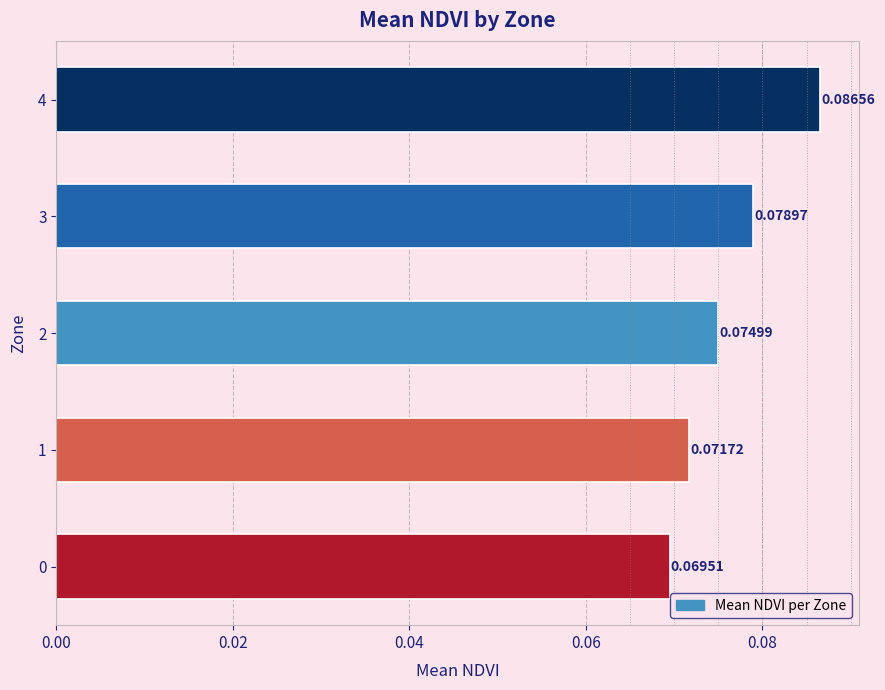

Between 3 and 1, which is larger?

3